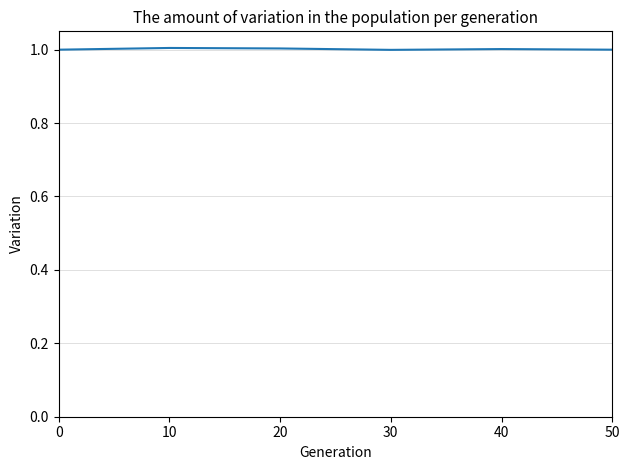

True or false: there are more than 2 points higher than both neighbors.

False